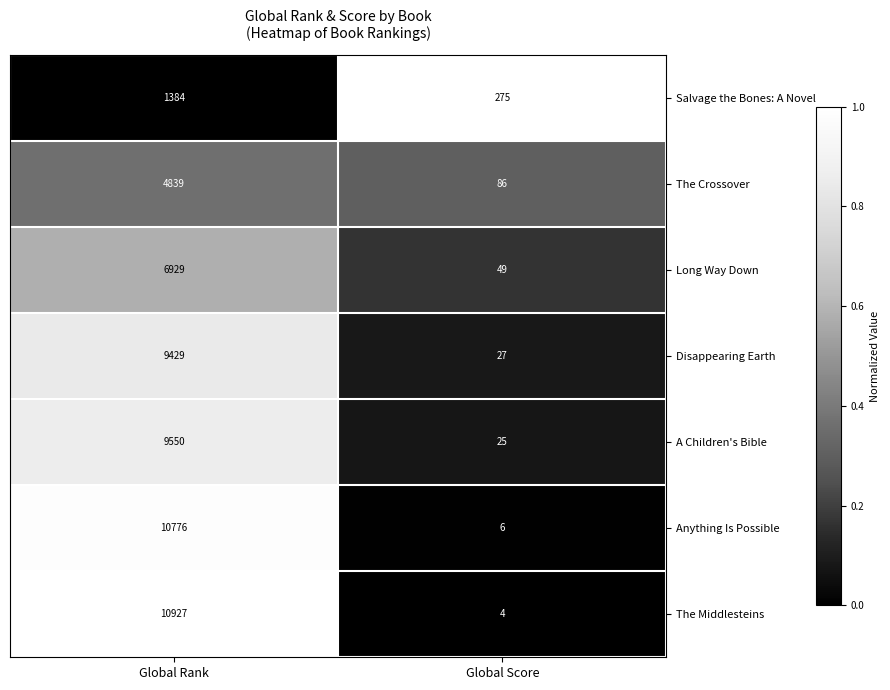

List the series in order of their peak value, lowest first.

Salvage the Bones: A Novel, The Crossover, Long Way Down, Disappearing Earth, A Children's Bible, Anything Is Possible, The Middlesteins